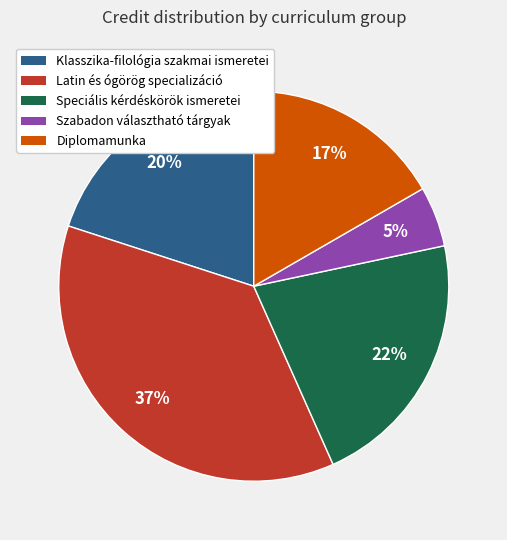

Which has a higher value, Szabadon választható tárgyak or Speciális kérdéskörök ismeretei?

Speciális kérdéskörök ismeretei